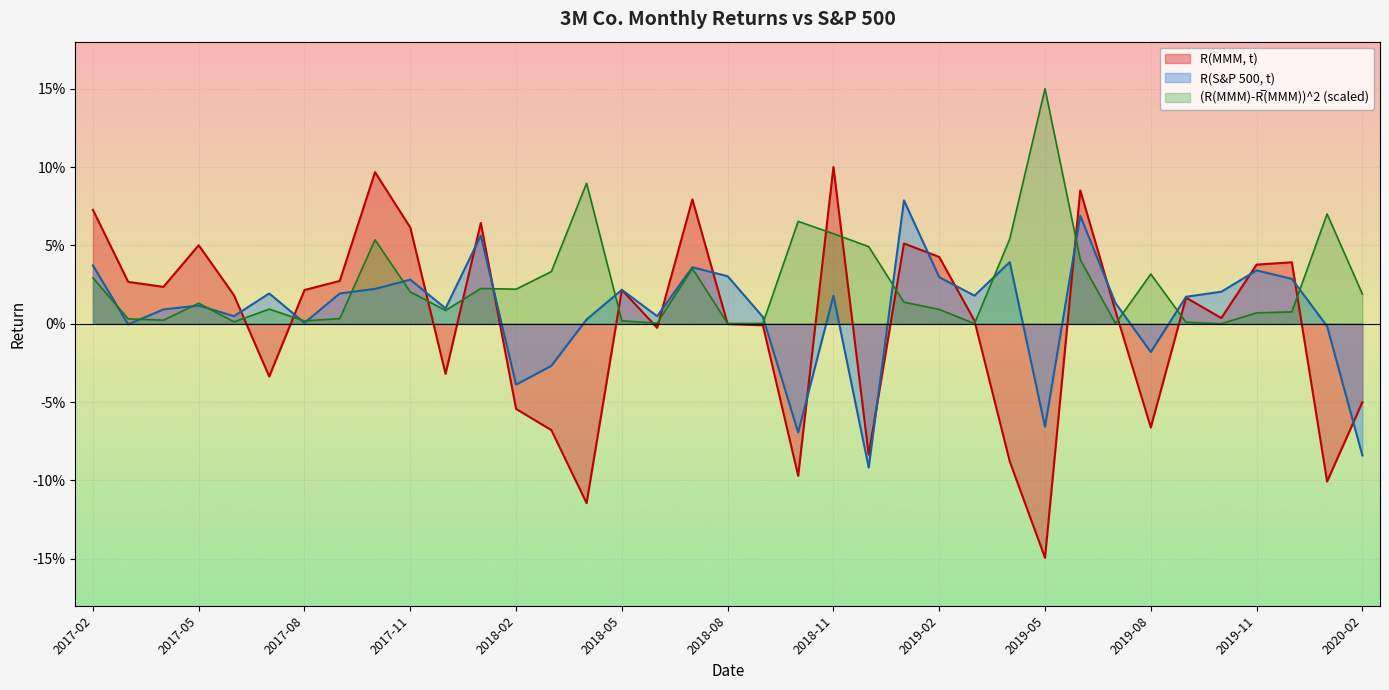

What is the spread (max minus min) of values at 2018-02?

0.1